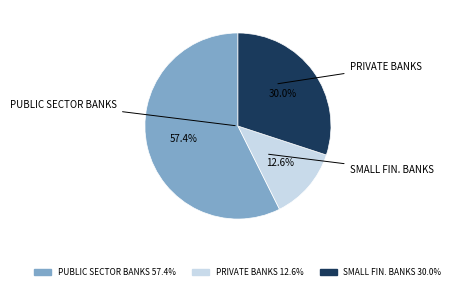

Is there a majority slice in this chart?

Yes